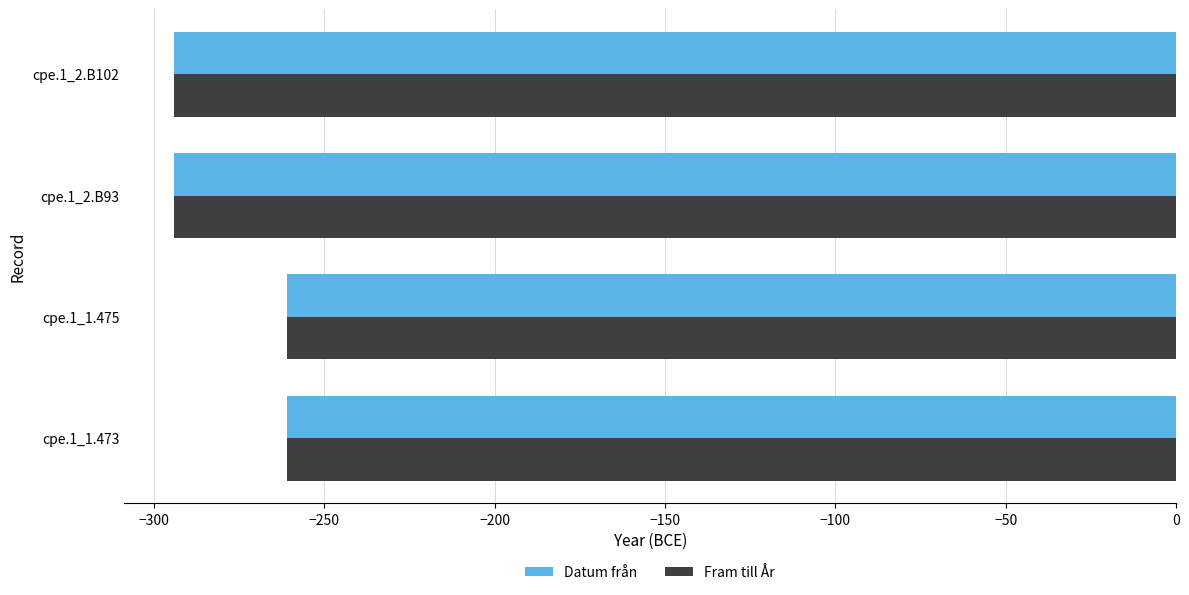

What is the difference between the maximum and second lowest values in the Datum från series?

33